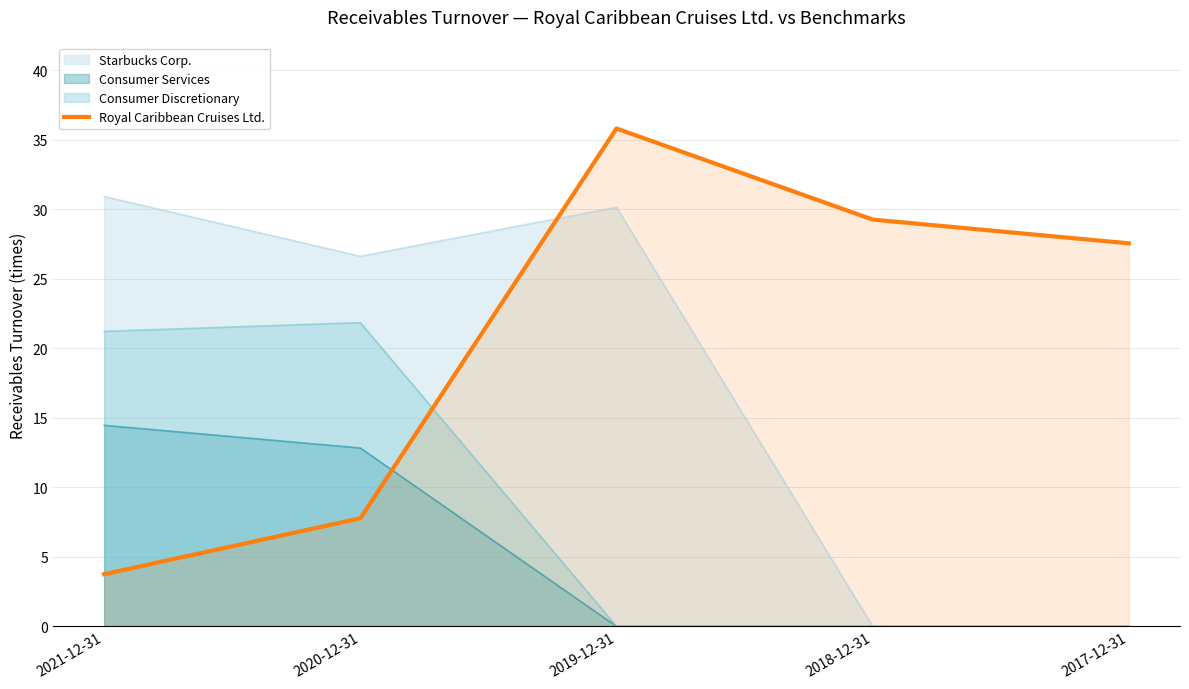

Reading left to right, what are all the values shown in this chart?

3.8	7.8	35.8	29.3	27.6